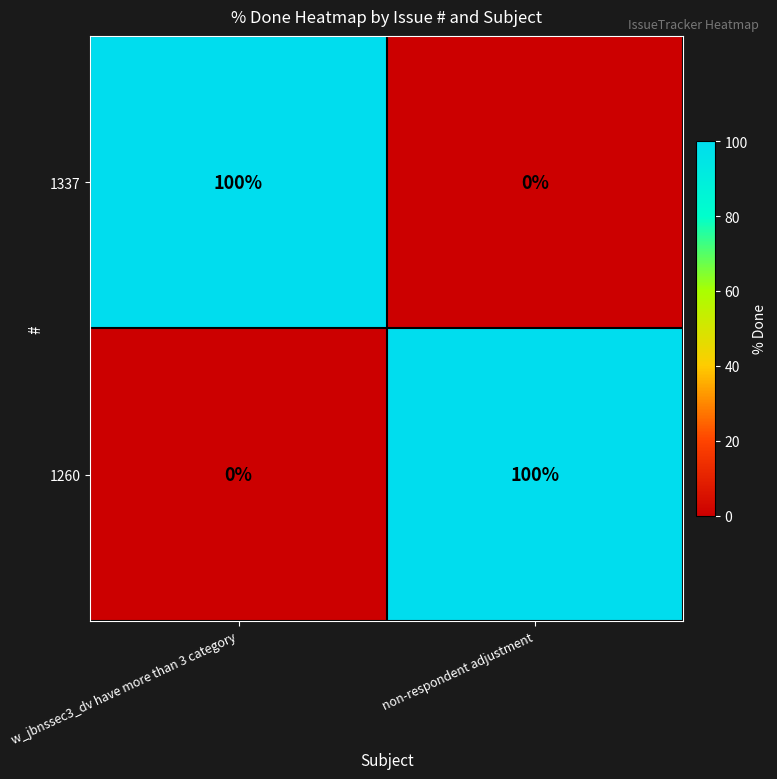

The value of 1260 at non-respondent adjustment is 100. True or false?

True